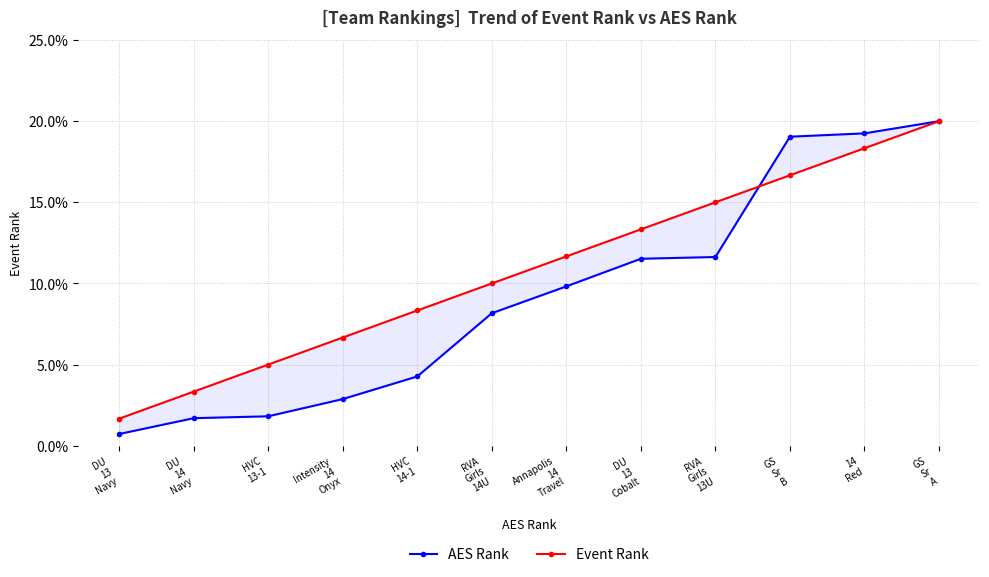

Rank the categories by Event Rank value from highest to lowest.

GS
Sr
A, 14
Red, GS
Sr
B, RVA
Girls
13U, DU
13
Cobalt, Annapolis
14
Travel, RVA
Girls
14U, HVC
14-1, Intensity
14
Onyx, HVC
13-1, DU
14
Navy, DU
13
Navy